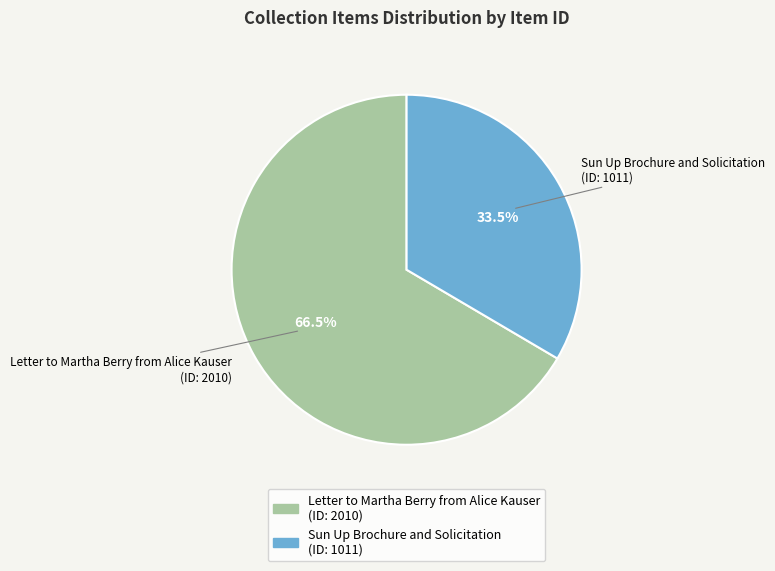

True or false: Letter to Martha Berry from Alice Kauser accounts for 81% of the total.

False